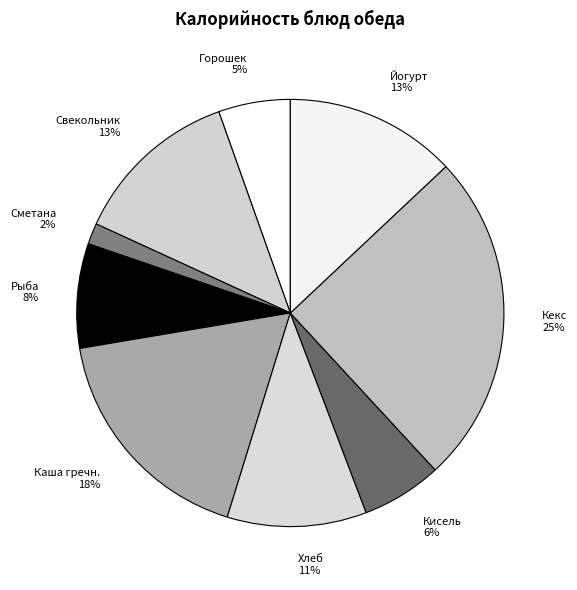

Is the sum of Хлеб and Свекольник greater than half?

No